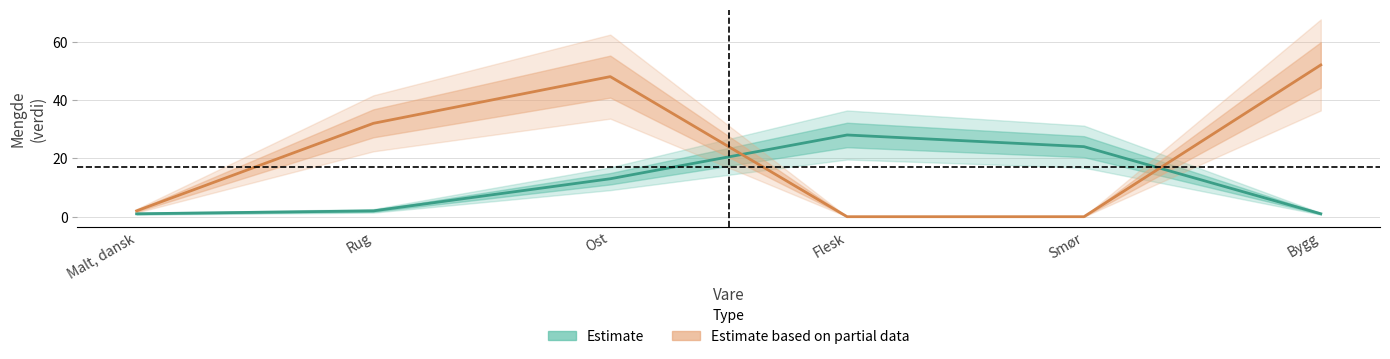

At Rug, list the series in order from smallest to largest.

Estimate, Estimate based on partial data